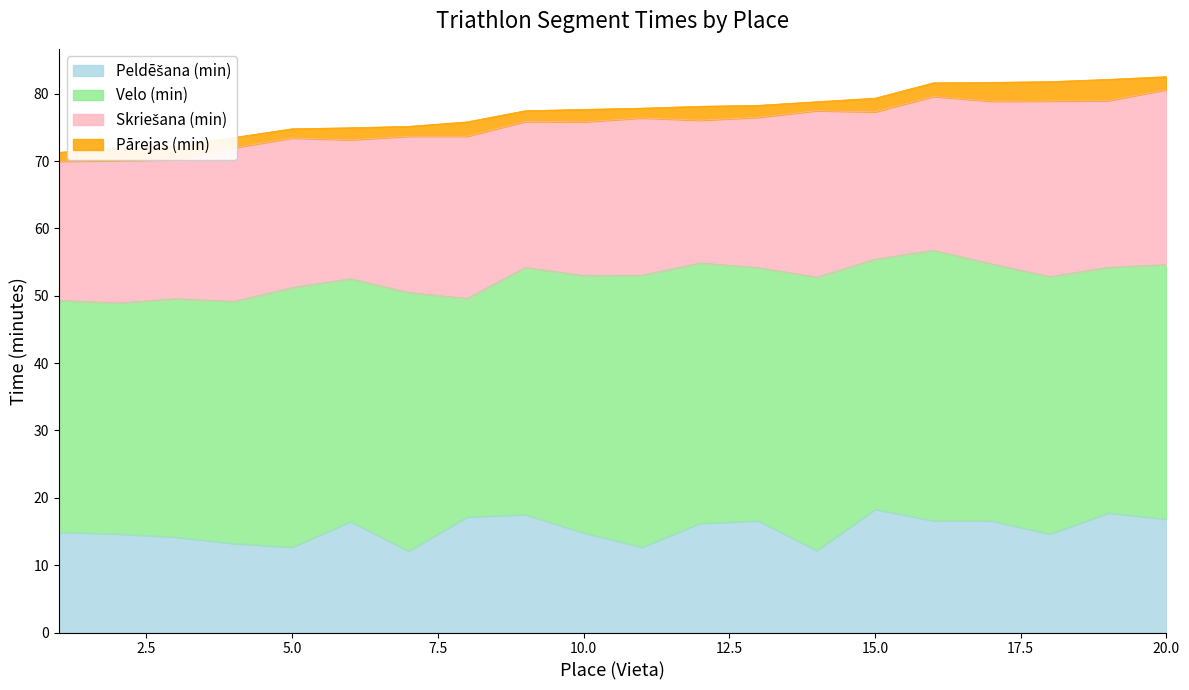

What is the value of the Pārejas (min) point at the 8th from the left?

2.1